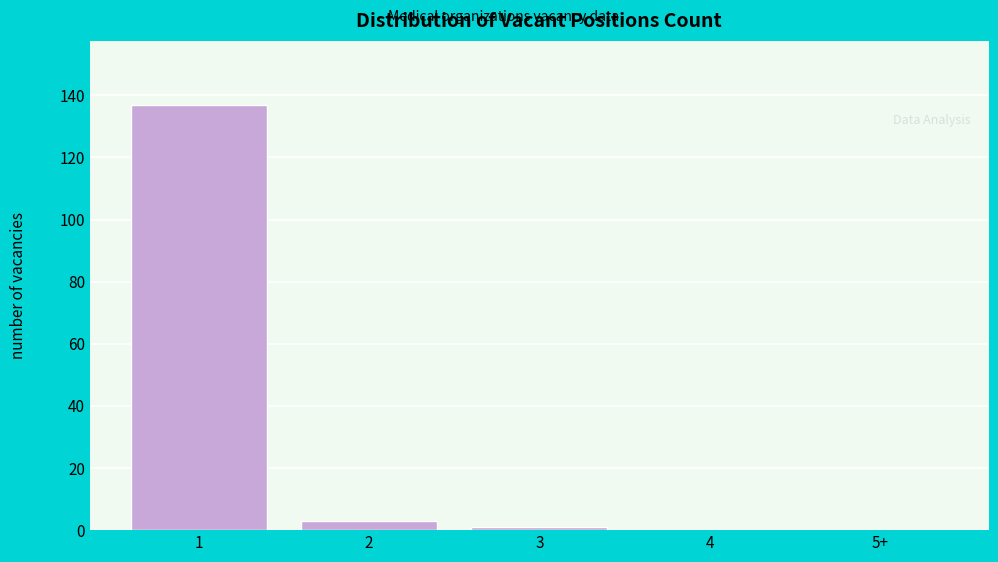

Reading left to right, extract all data points from this chart.

1=137	2=3	3=1	4=0	5+=0